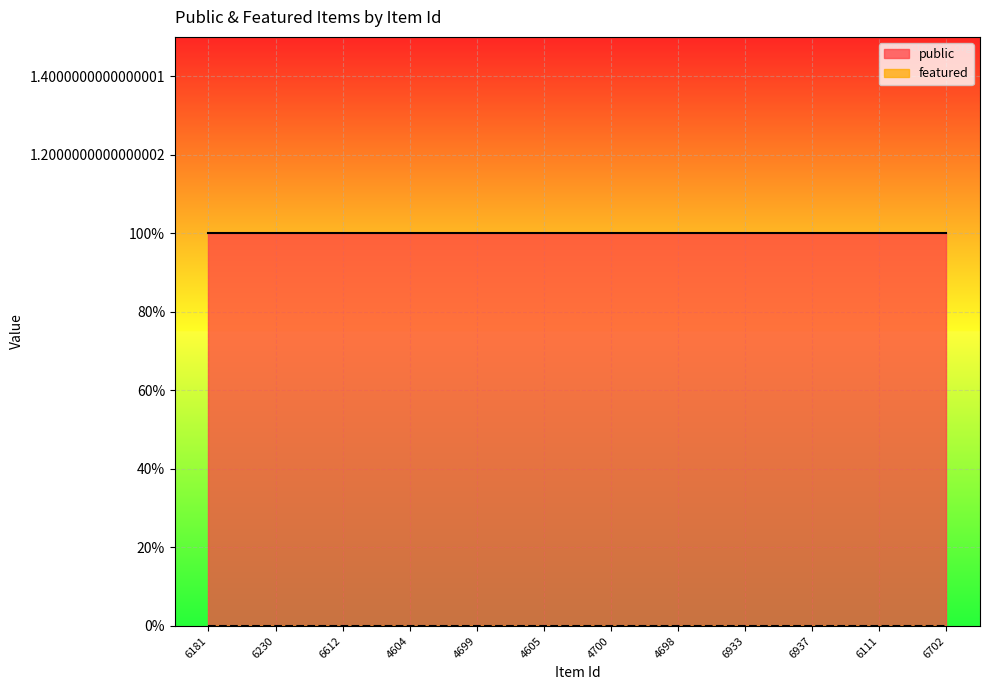

The featured series shows 0 at 6230. True or false?

True